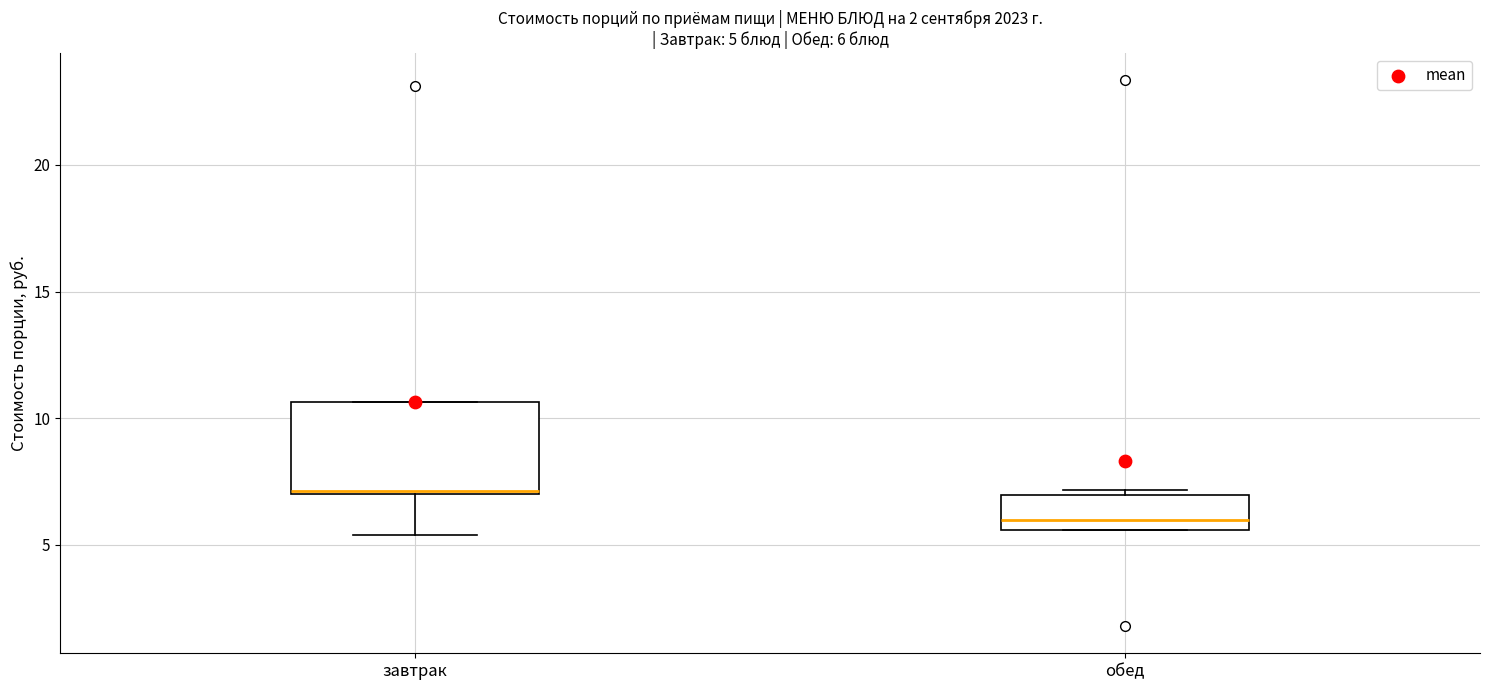

Comparing the boxes themselves (not the whiskers), which one is the tallest?

завтрак